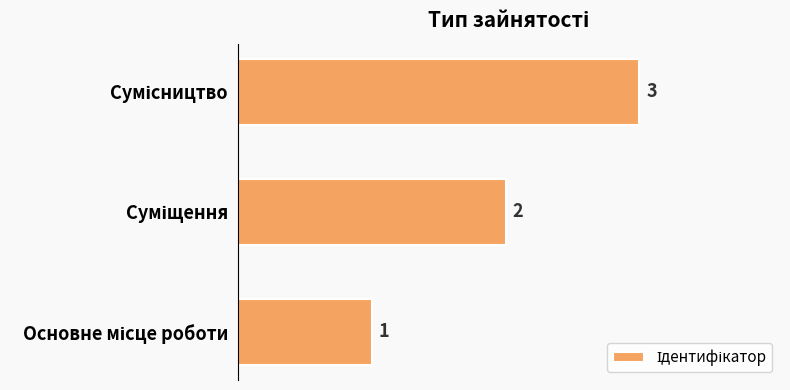

How many data points does each series have?

3